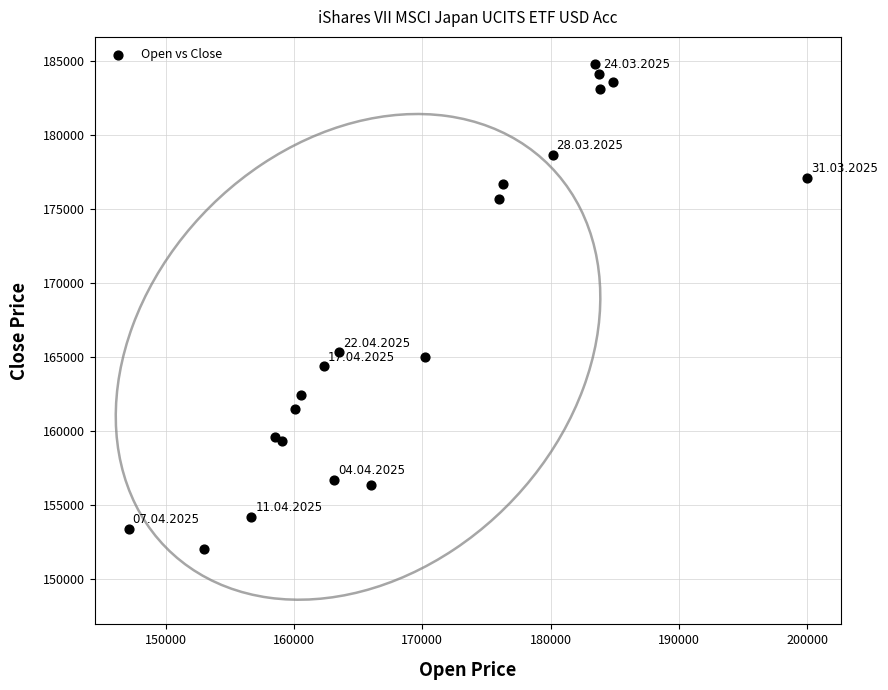

What is the range of X values (max minus min)?

52879